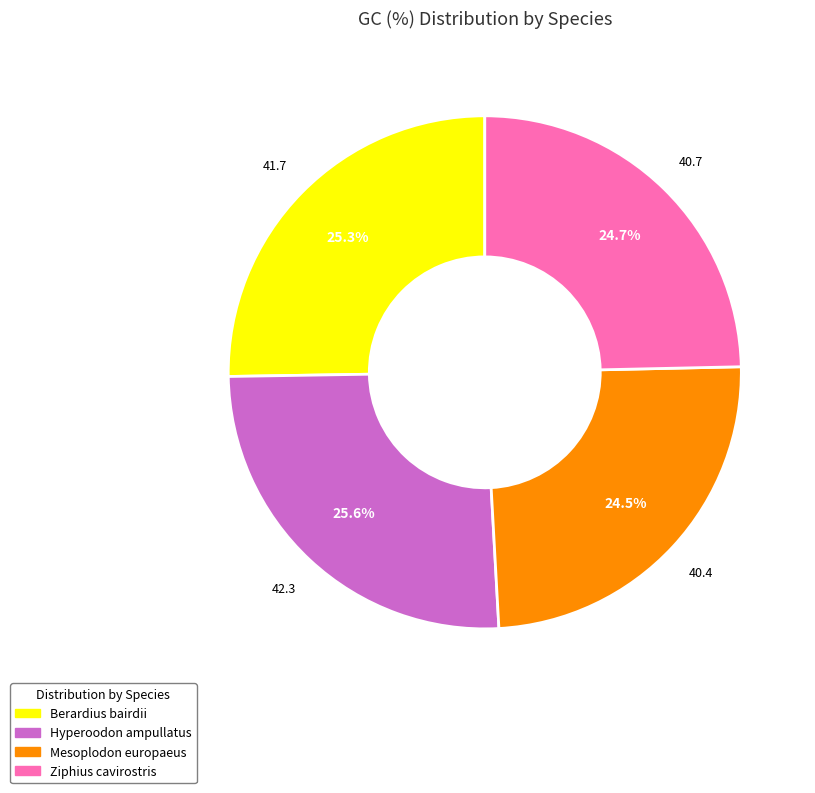

Does Hyperoodon ampullatus account for over 50% of the chart?

No